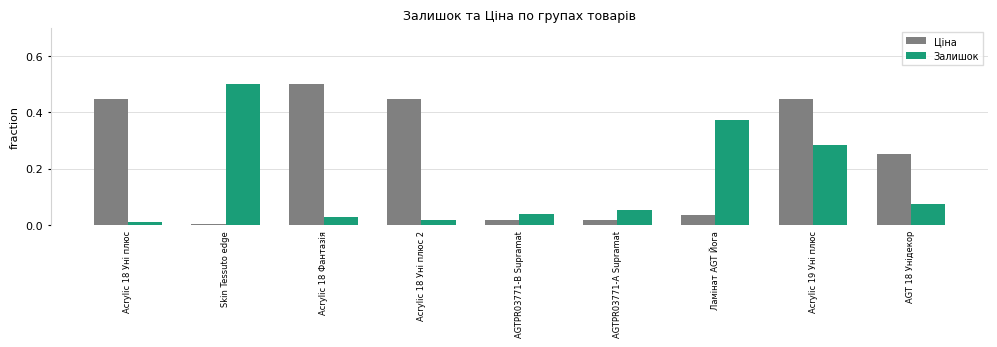

What is the sum of all Залишок values?

1.4